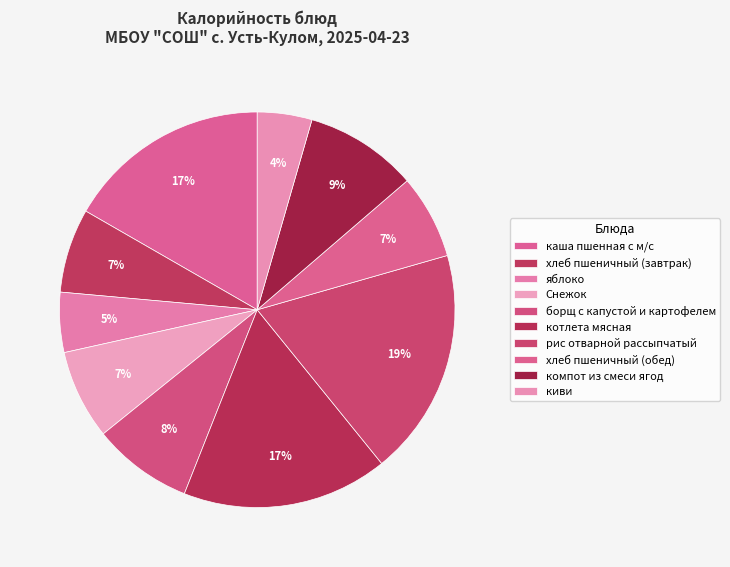

Count the number of slices in the pie.

10